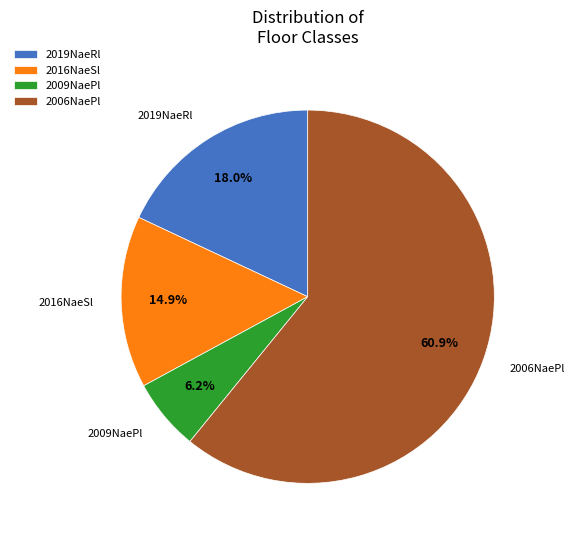

Is 2006NaePl the majority of the pie?

Yes